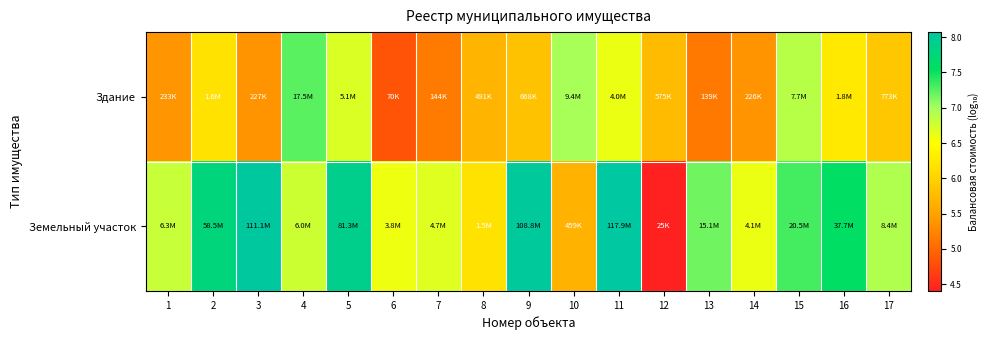

What is the difference between the highest and lowest values at 11?

1.5